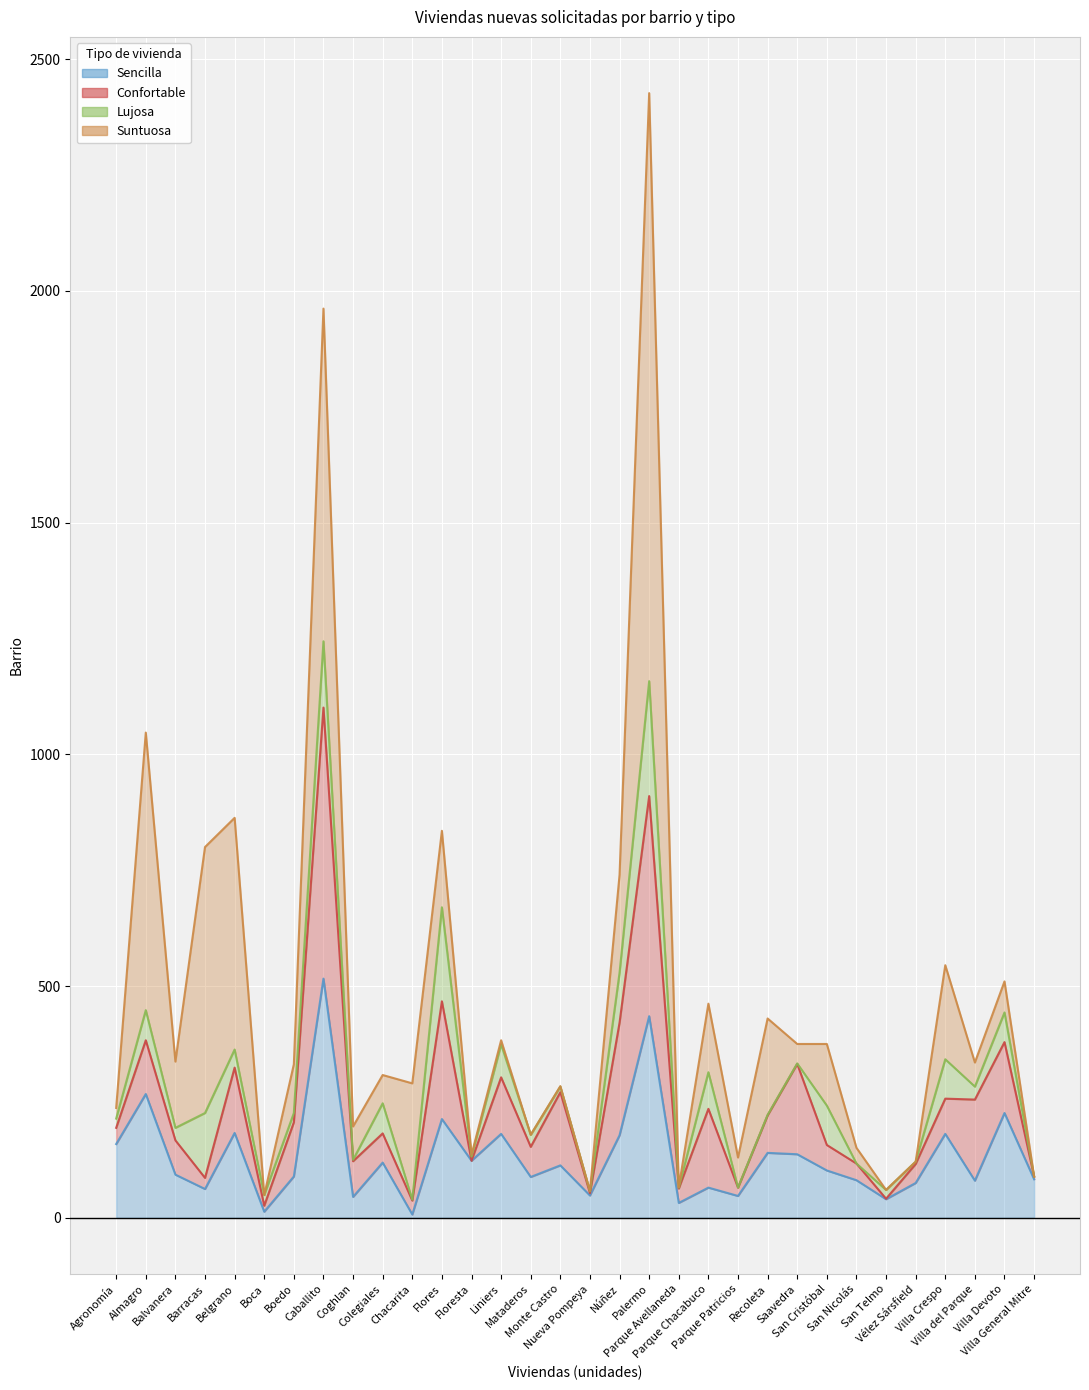

After their last crossing, which series has the higher values: Sencilla or Suntuosa?

Sencilla